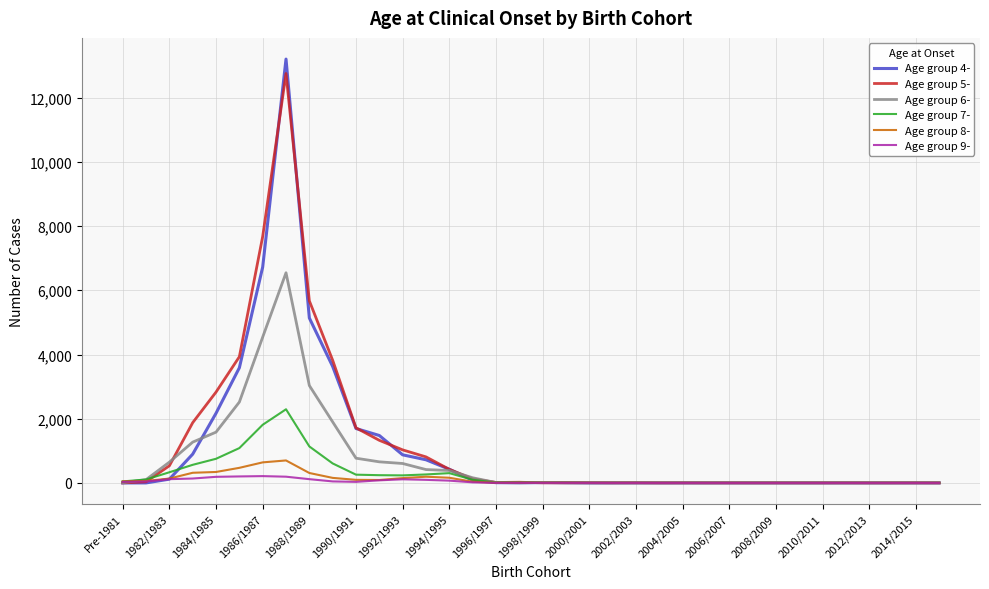

Which series has the largest range (max minus min)?

Age group 4-